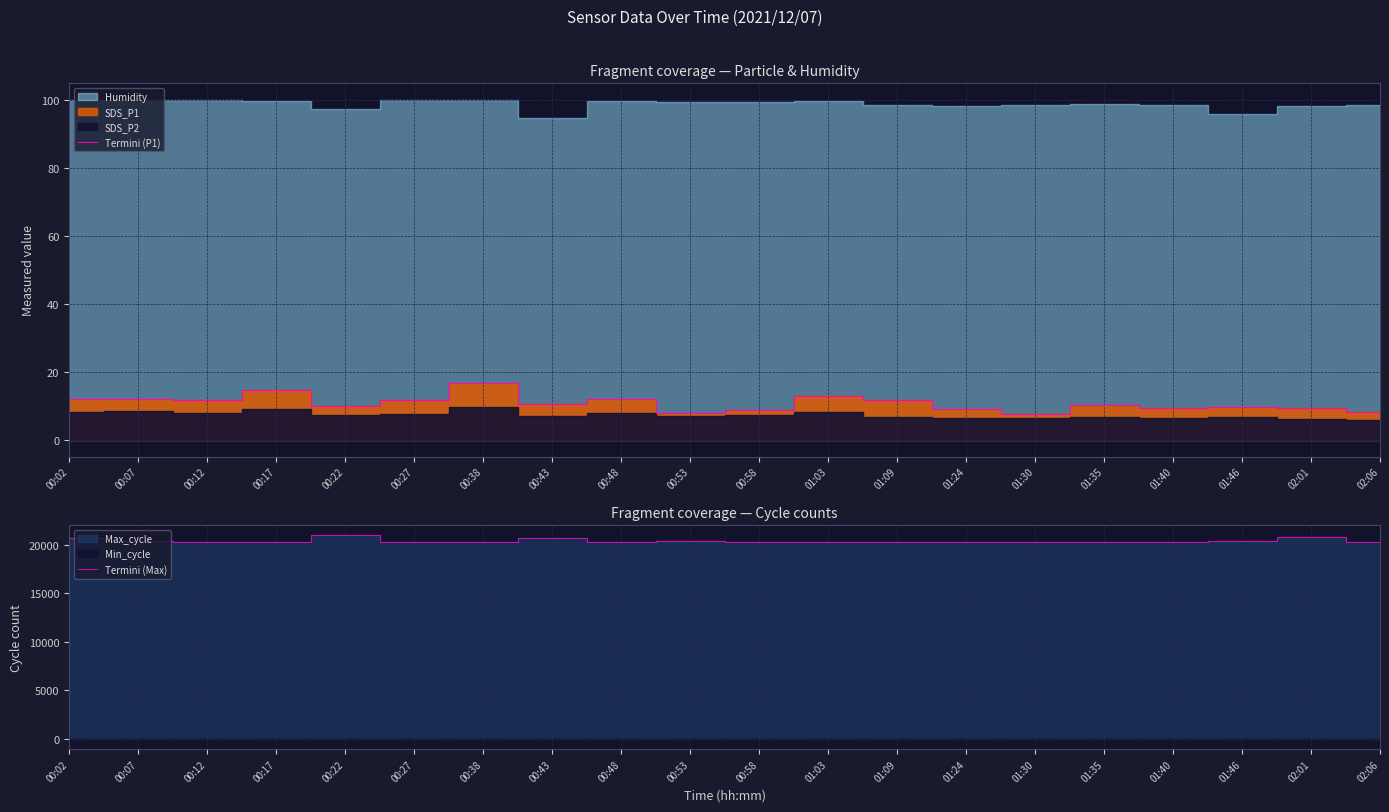

In Termini (P1), how many points are lower than both neighbors (excluding endpoints)?

6